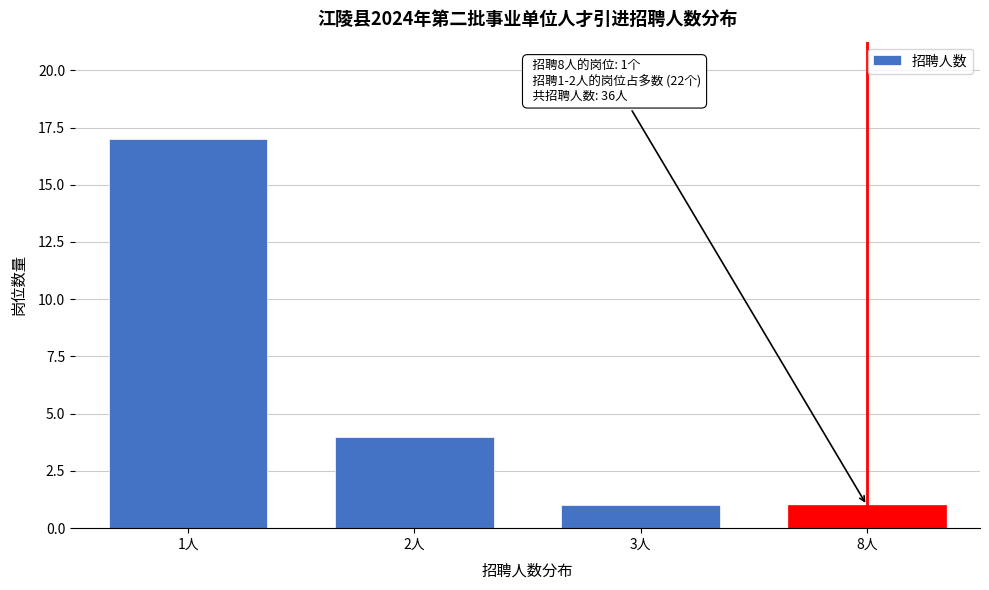

Reading right to left, transcribe all the data shown in this chart.

8人=1	3人=1	2人=4	1人=17